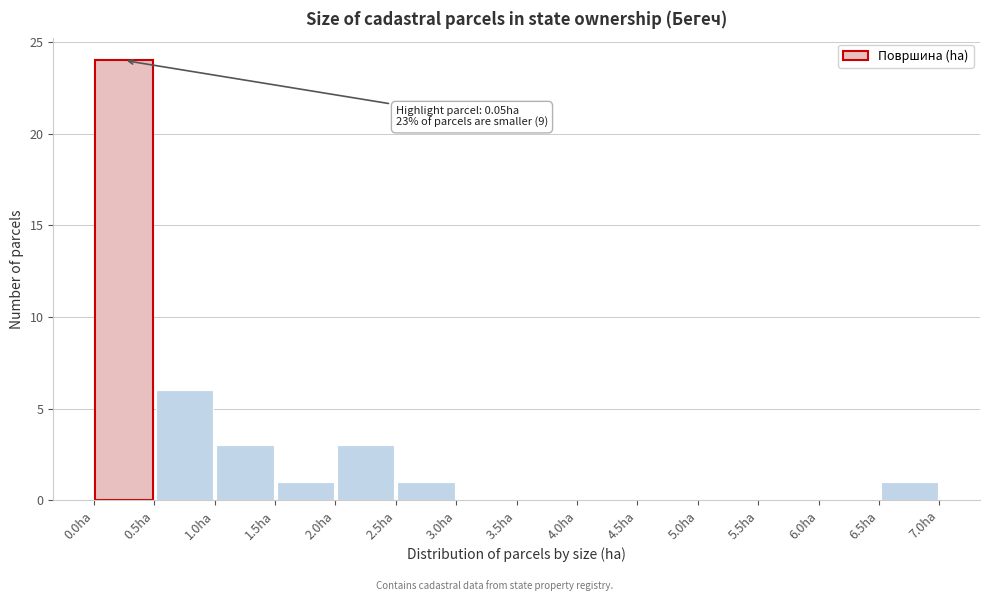

Which range on the x-axis has the tallest bar?

0.0 to 0.5